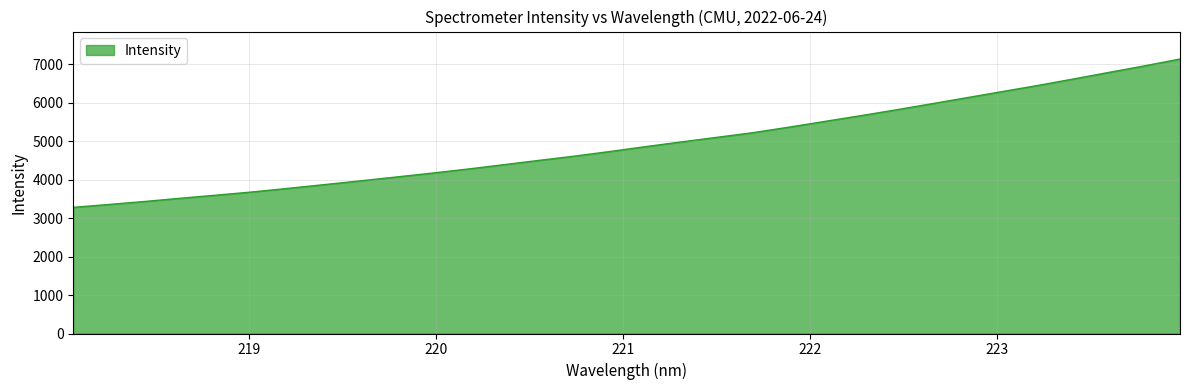

Count the number of categories in the chart.

32